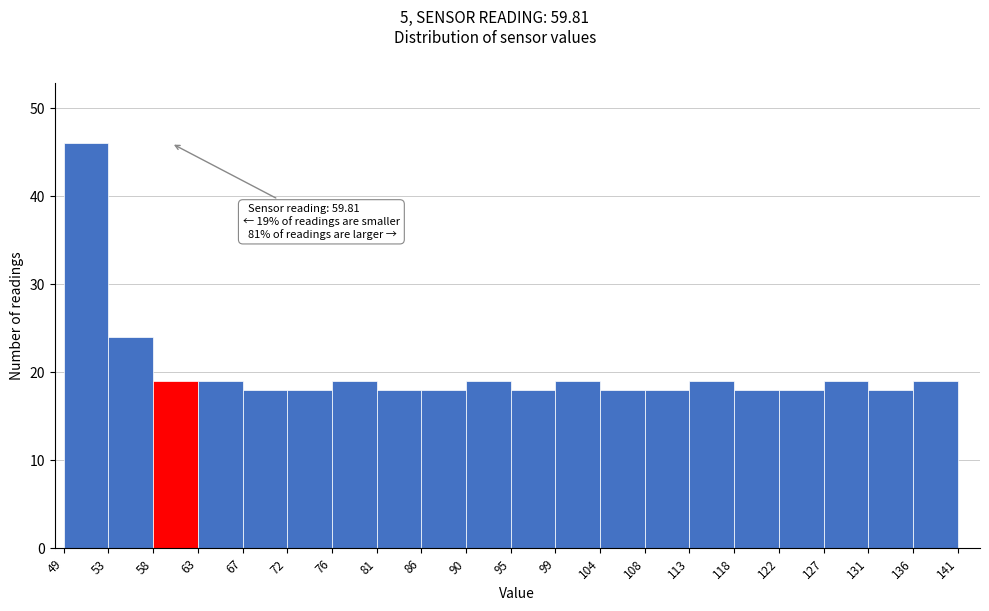

Over which range of the x-axis is the bar tallest?

49 to 53